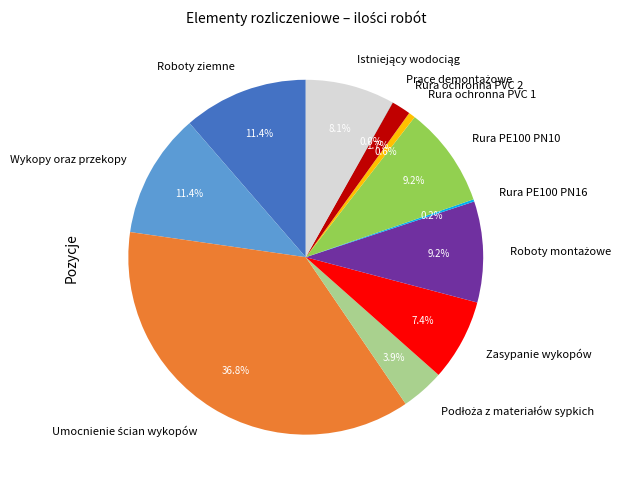

Combined, do Rura ochronna PVC 1 and Wykopy oraz przekopy account for over 50%?

No